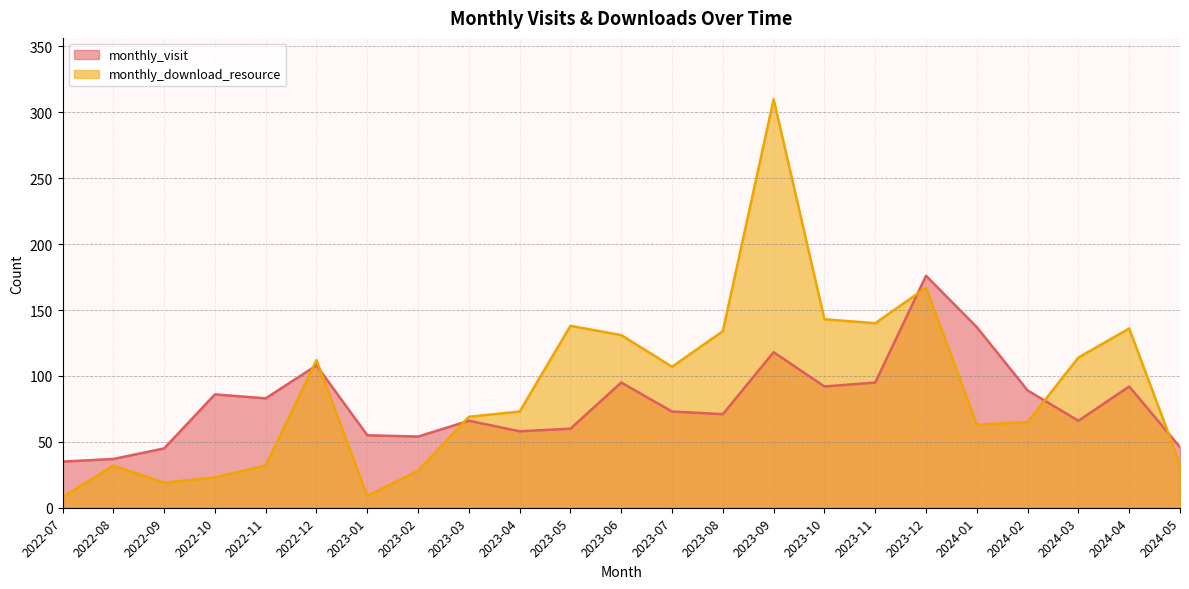

At which category is the sum across all series the highest?

2023-09